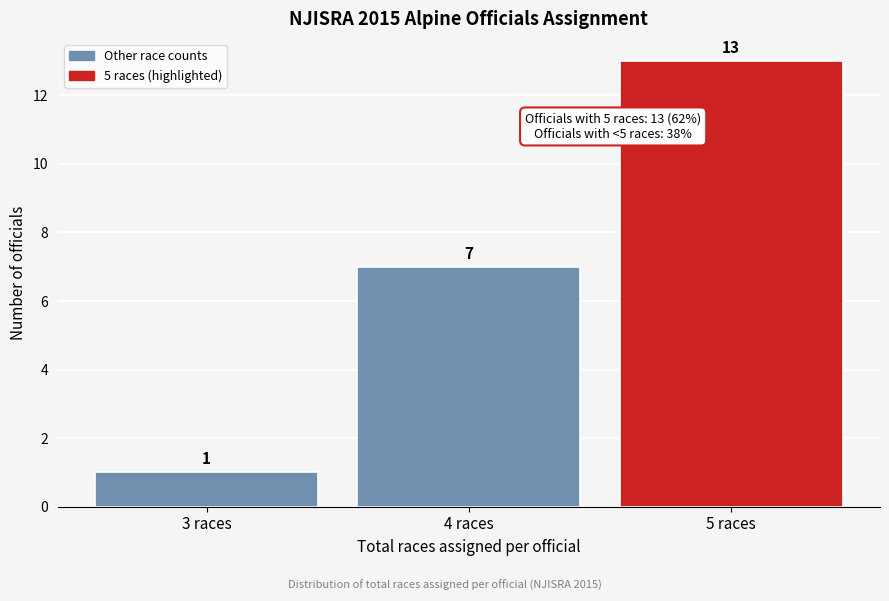

Over which range of the x-axis is the bar tallest?

4.5 to 5.5